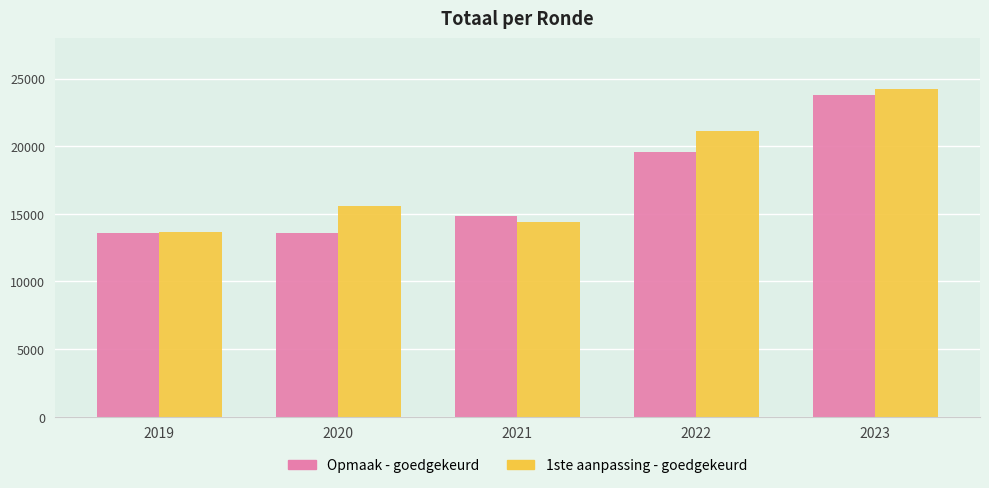

Is it true that 1ste aanpassing - goedgekeurd equals 23750 at 2019?

False